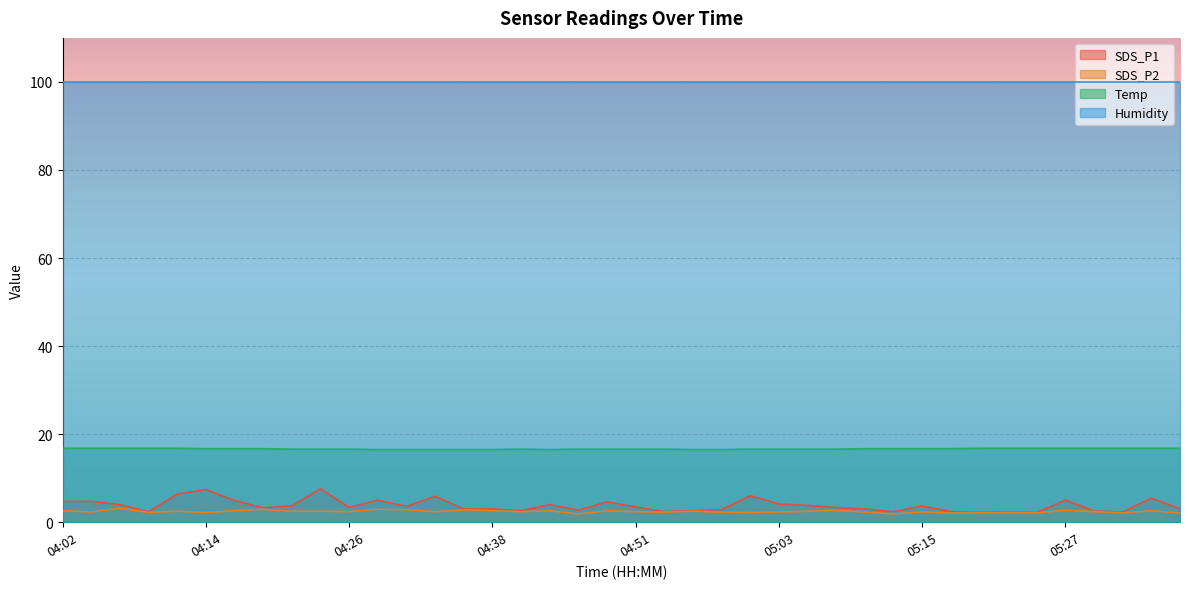

List the series in order of their peak value, lowest first.

SDS_P2, SDS_P1, Temp, Humidity